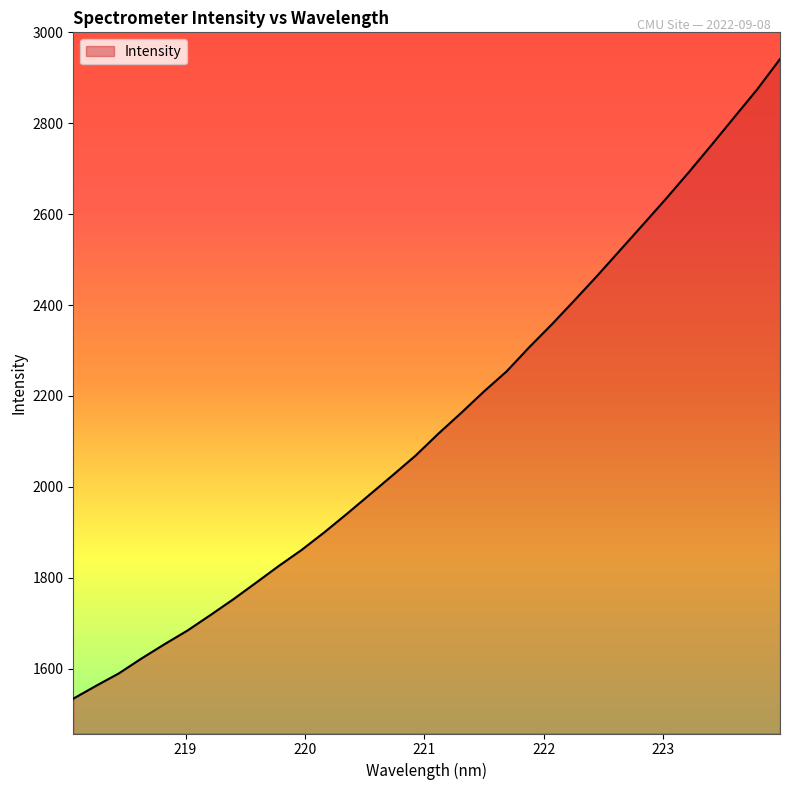

What is the sum of all values?

68602.3